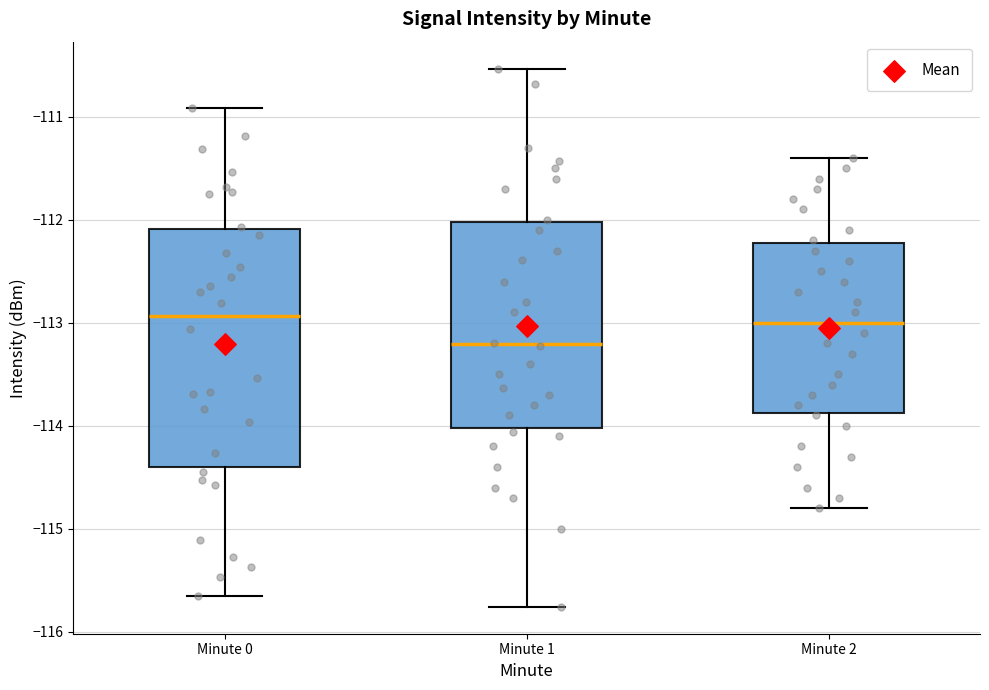

Reading left to right, transcribe this box plot: for each box, give where its median line is, the range the box spans, and where its two whiskers end, as read against the y-axis. The values are not printed on the chart, so give them approximately, as read against the axis.

Minute 0: median -112.9, box -114.4 to -112.1, whiskers -115.7 to -110.9
Minute 1: median -113.2, box -114.0 to -112.0, whiskers -115.8 to -110.5
Minute 2: median -113.0, box -113.9 to -112.2, whiskers -114.8 to -111.4